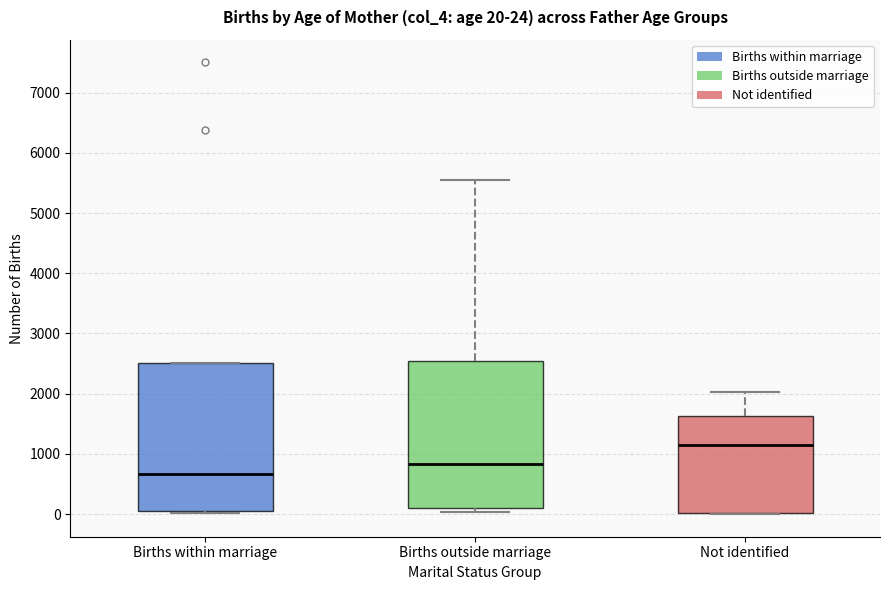

Which box's median line is the highest?

Not identified